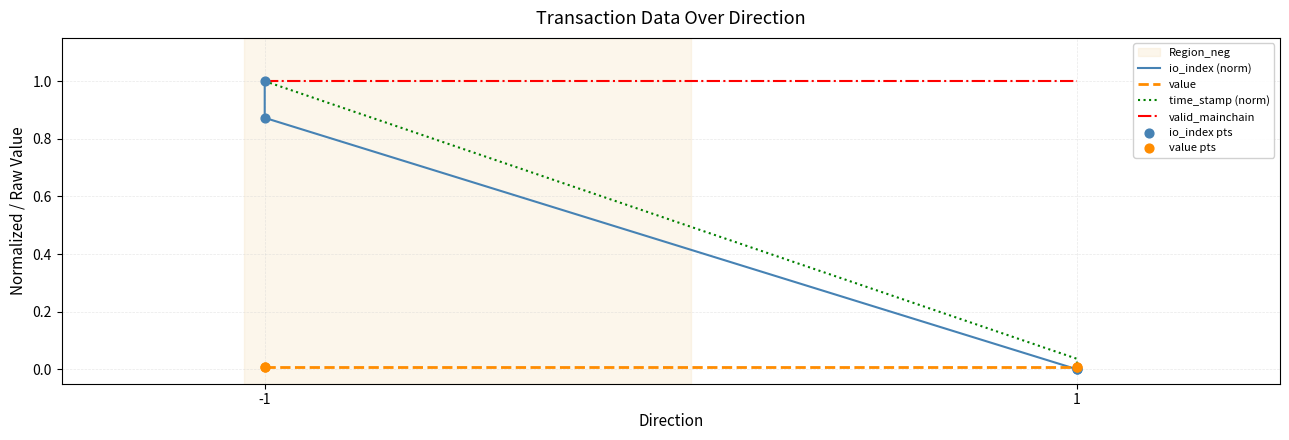

What are all the series names shown in the legend?

io_index (norm), value, time_stamp (norm), valid_mainchain, io_index pts, value pts